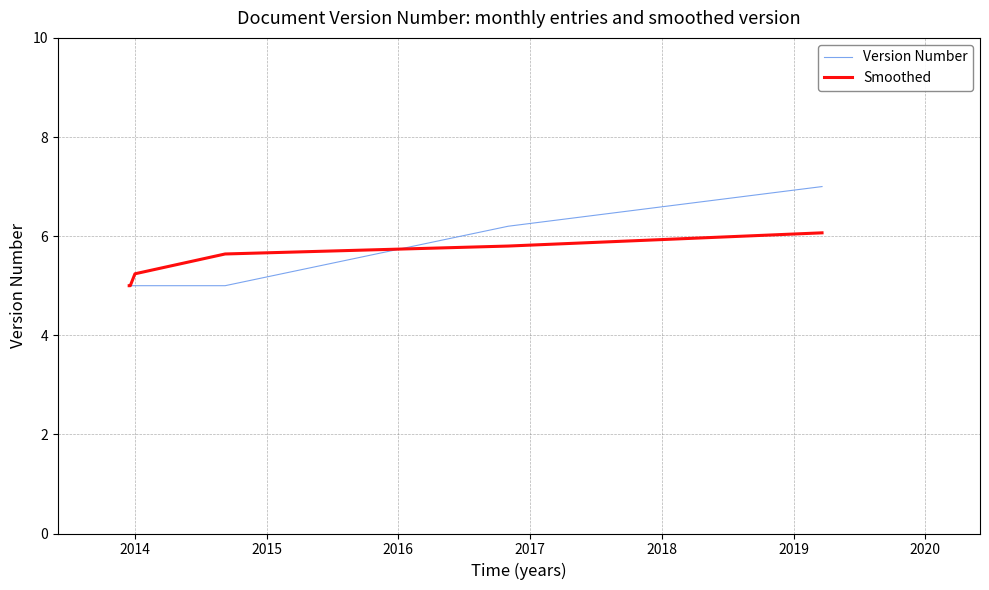

What is the greatest value displayed?

7.0